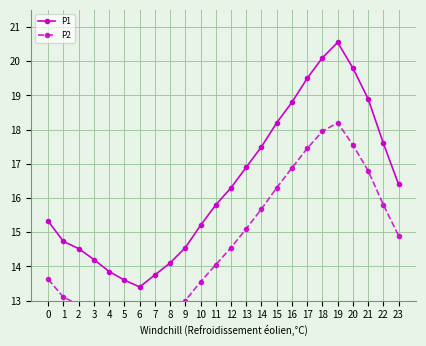

What is the difference between the highest and lowest values at 4?

1.4